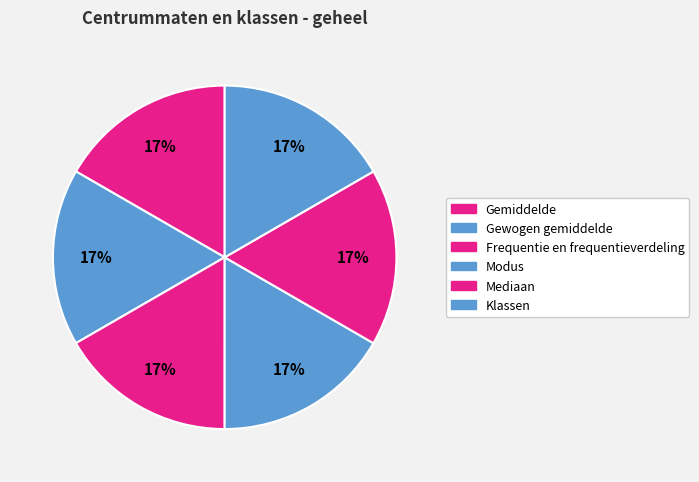

What is the total percentage of Frequentie en frequentieverdeling and Gemiddelde?

33.3%